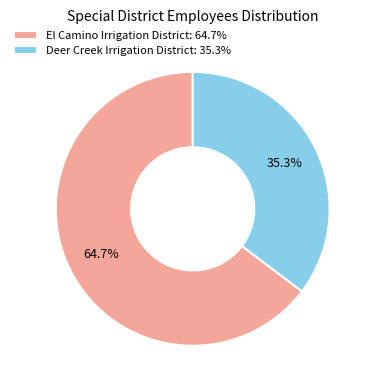

To the nearest percent, what is the difference between the El Camino Irrigation District and Deer Creek Irrigation District slice percentages?

29%